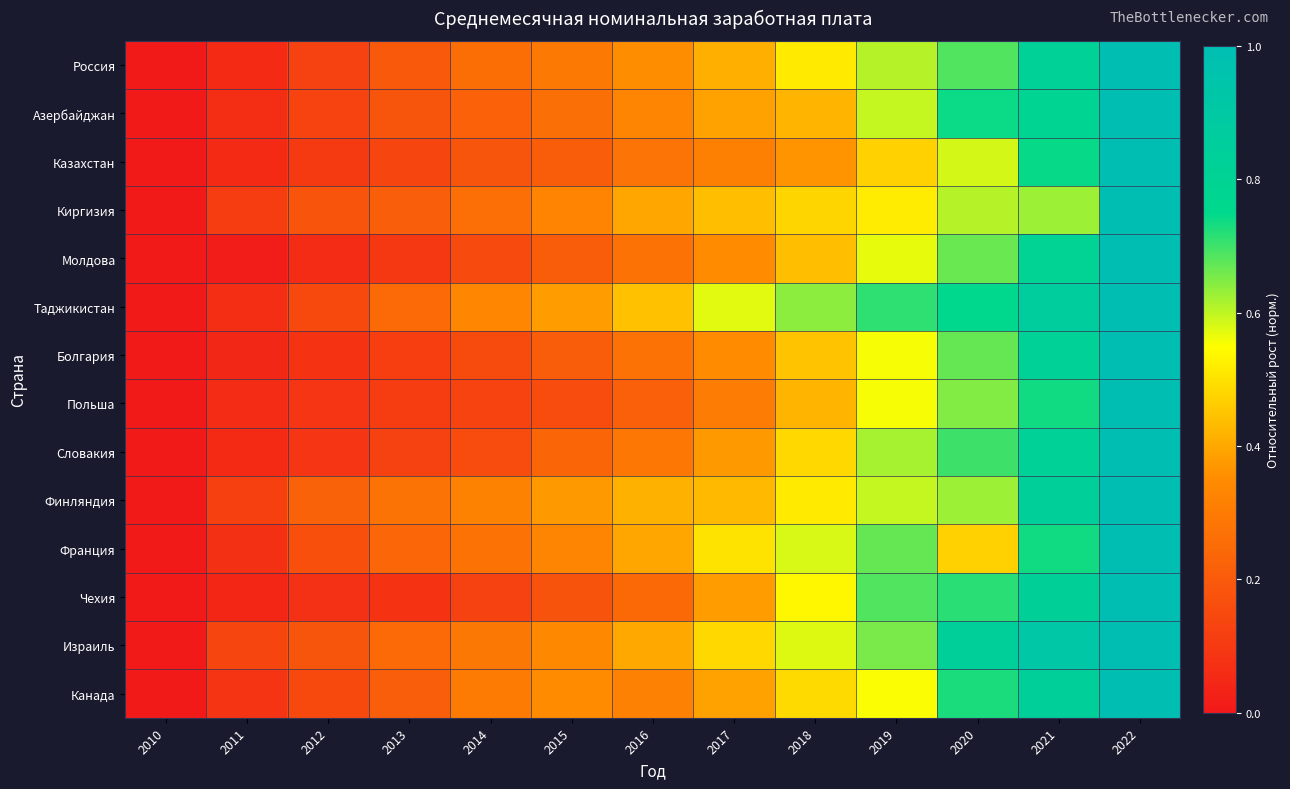

Which category has the highest value across all series?

2022